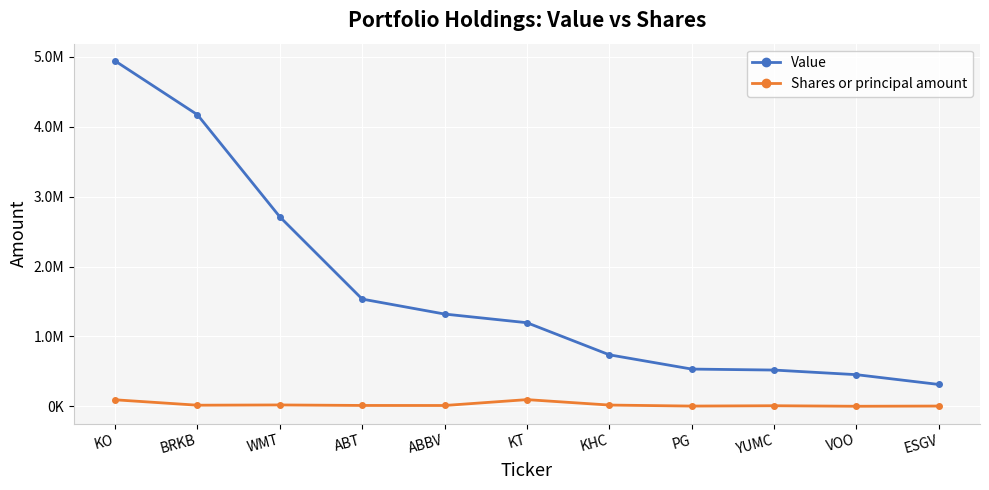

What position from the left is WMT?

3